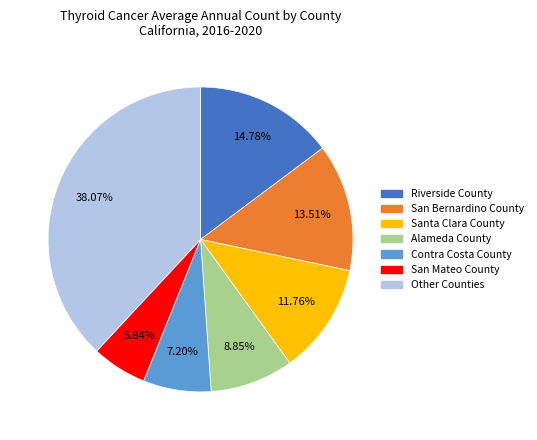

Do Alameda County and Contra Costa County together represent more than half of the pie?

No